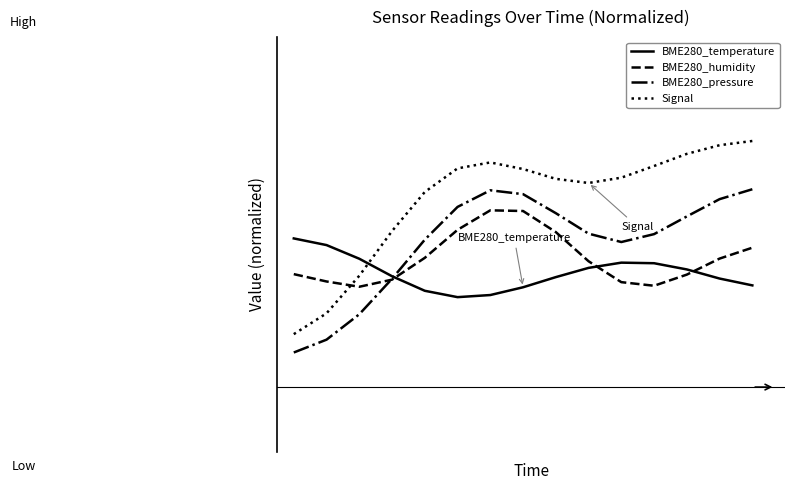

Is this an area chart (filled region under the line)?

No